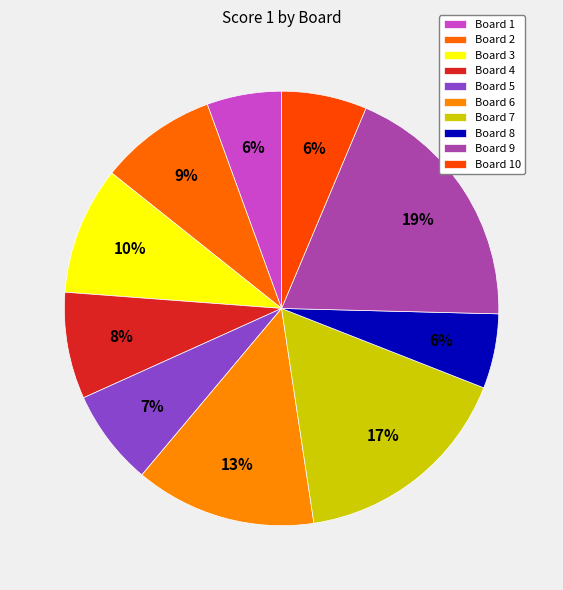

To the nearest percent, what is the average slice percentage?

10%